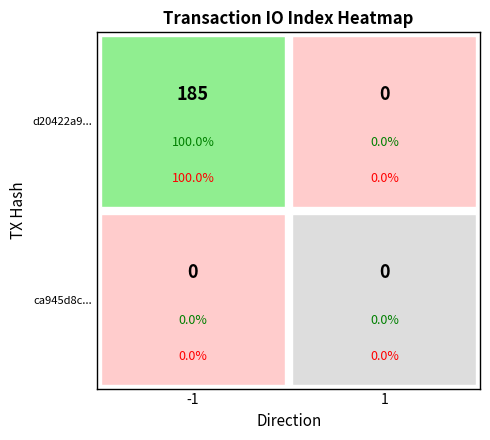

The value of -1 at -1 is 185. True or false?

True